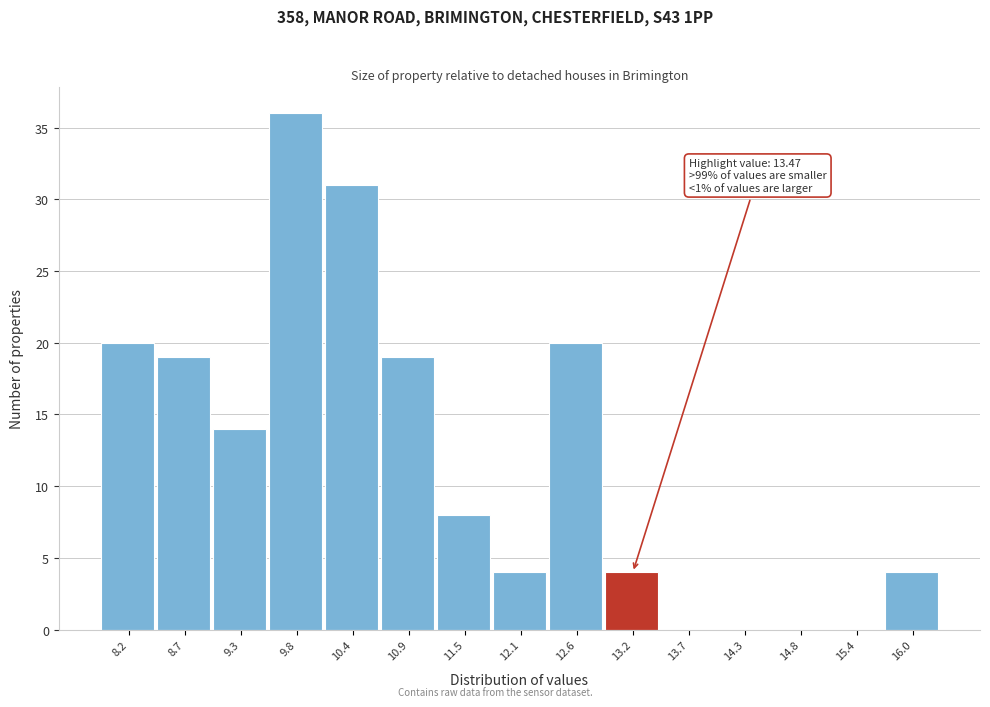

Reading left to right, extract all data points from this chart.

8.2=20	8.7=19	9.3=14	9.8=36	10.4=31	10.9=19	11.5=8	12.1=4	12.6=20	13.2=4	13.7=0	14.3=0	14.8=0	15.4=0	16.0=4